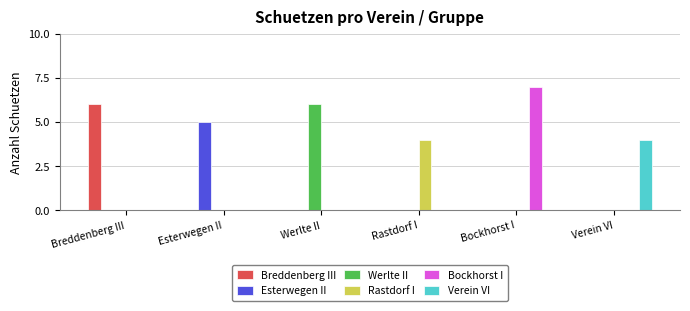

What is the approximate value of Werlte II at Werlte II?

6